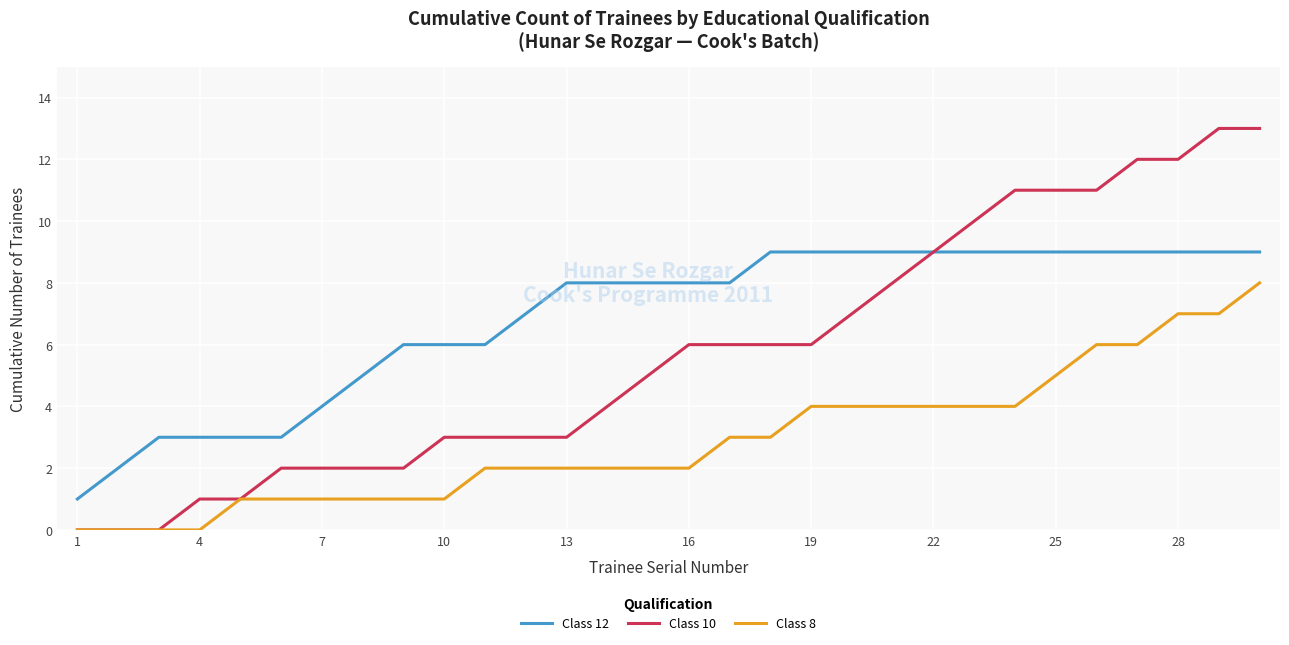

Which series has the largest total across all categories?

Class 12